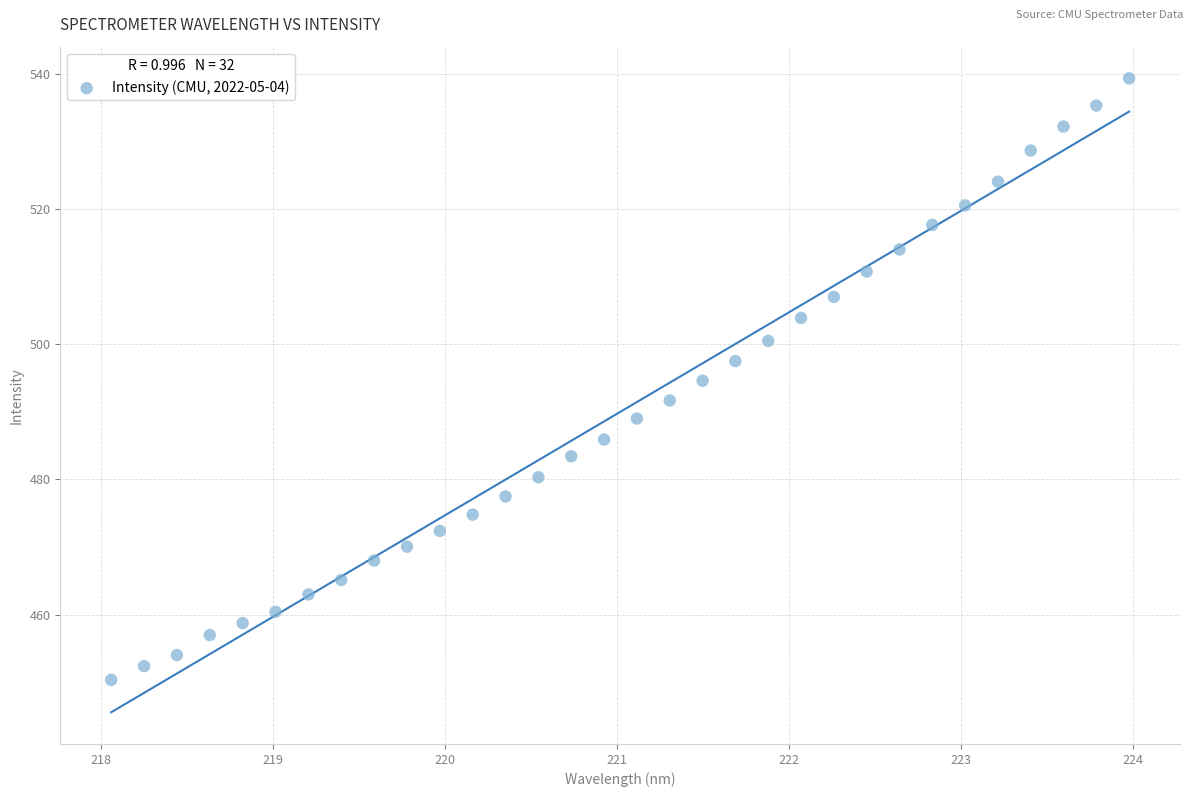

What is the range of Y values (max minus min)?

89.0